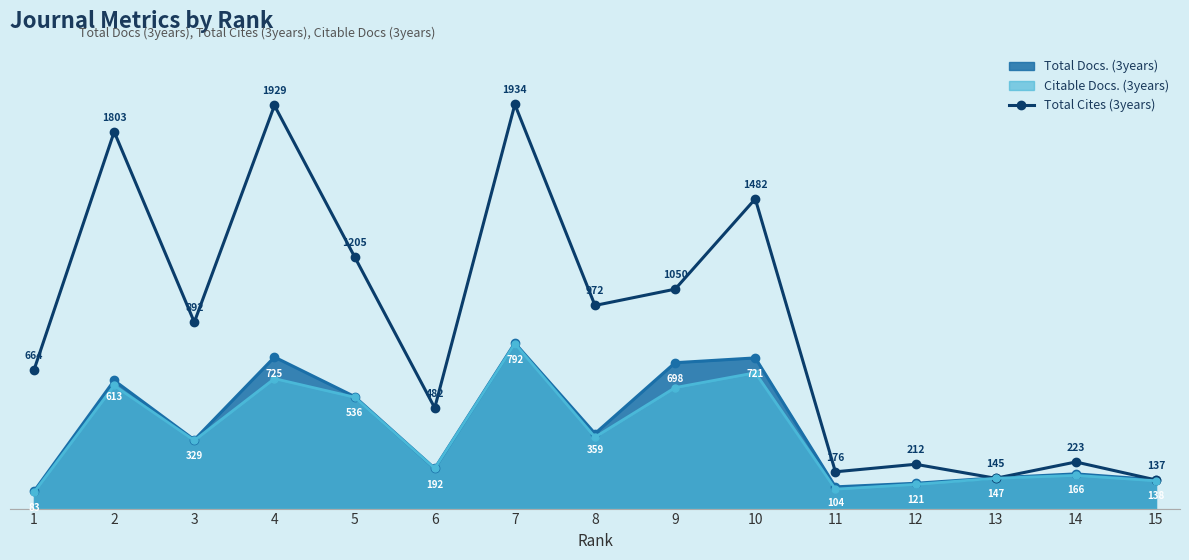

What is the difference between the second highest and minimum values?

1792